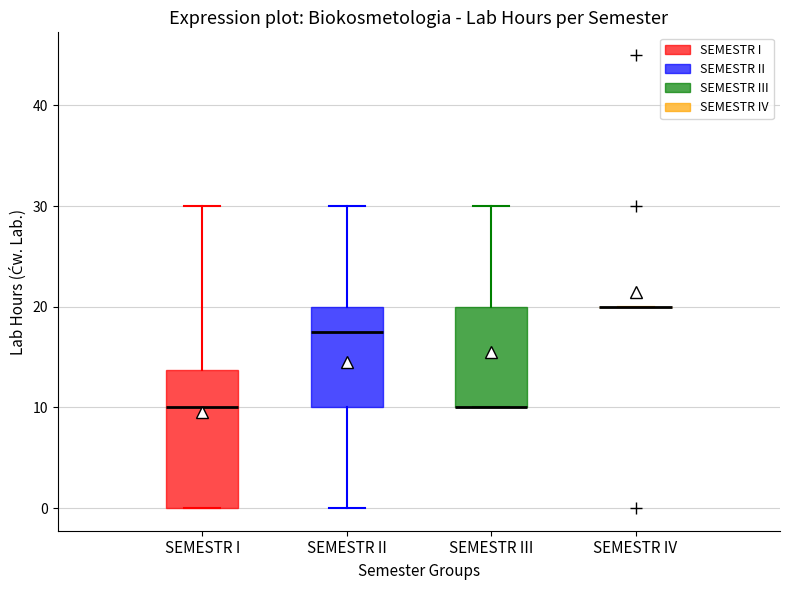

Comparing the boxes themselves (not the whiskers), which one is the tallest?

SEMESTR I